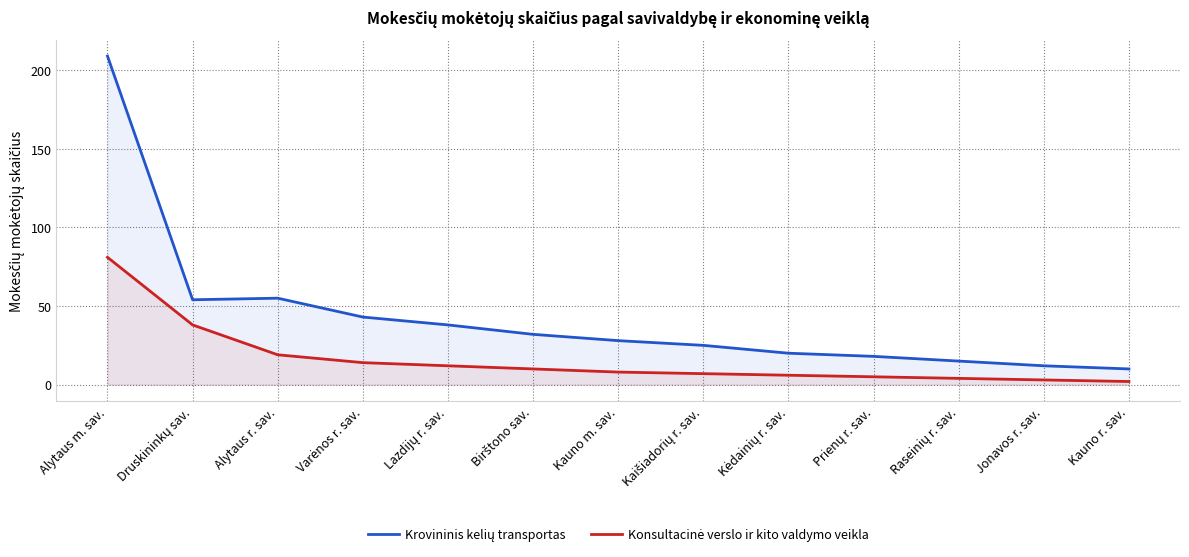

What is the label of the 4th point from the left?

Varėnos r. sav.